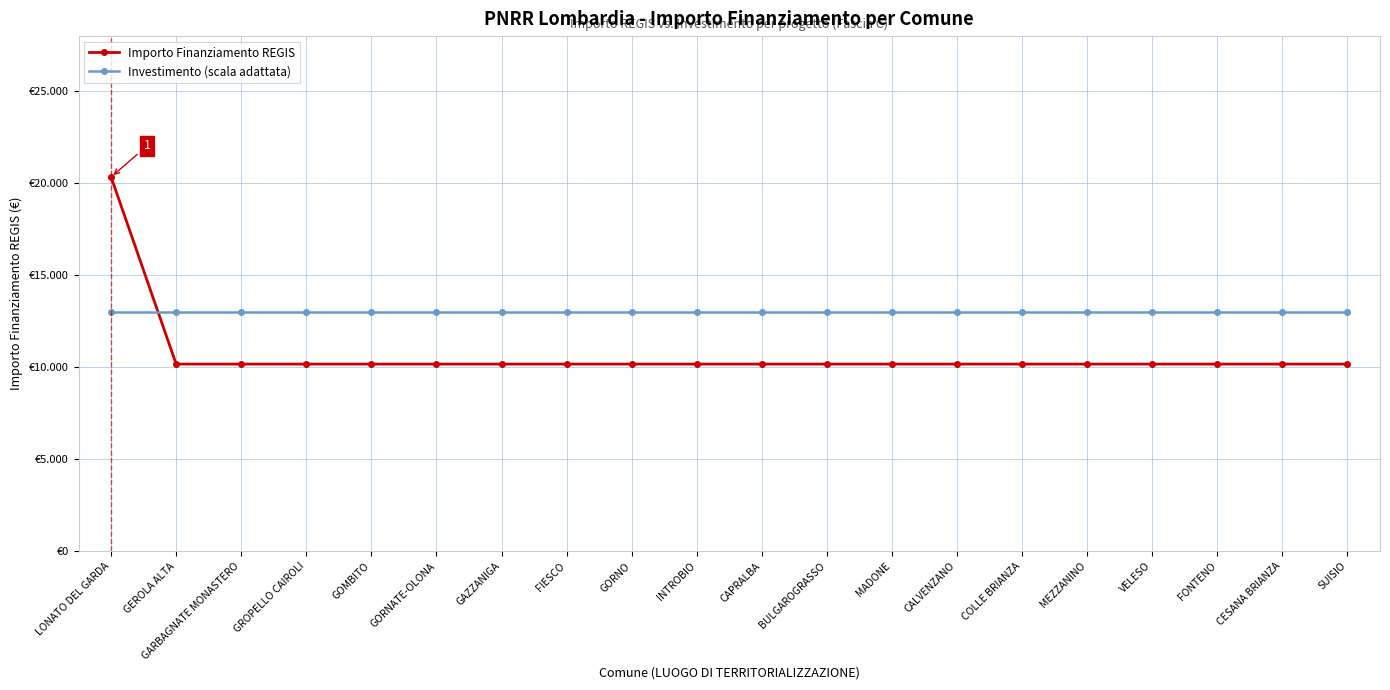

Which series has the largest total across all categories?

Investimento (scala adattata)